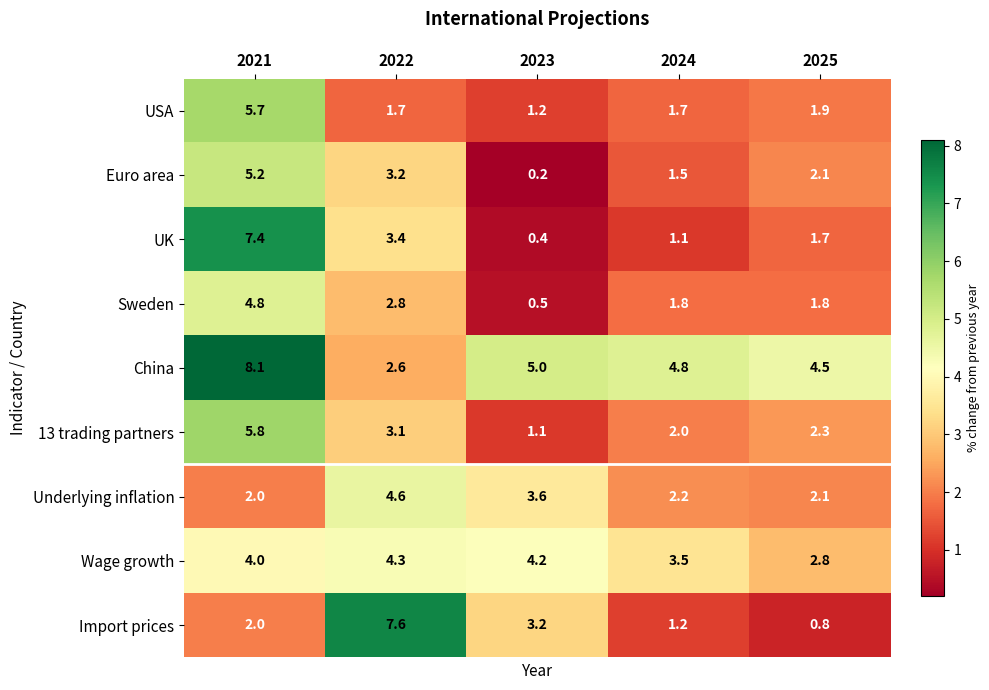

What is the minimum value shown in the chart?

0.2